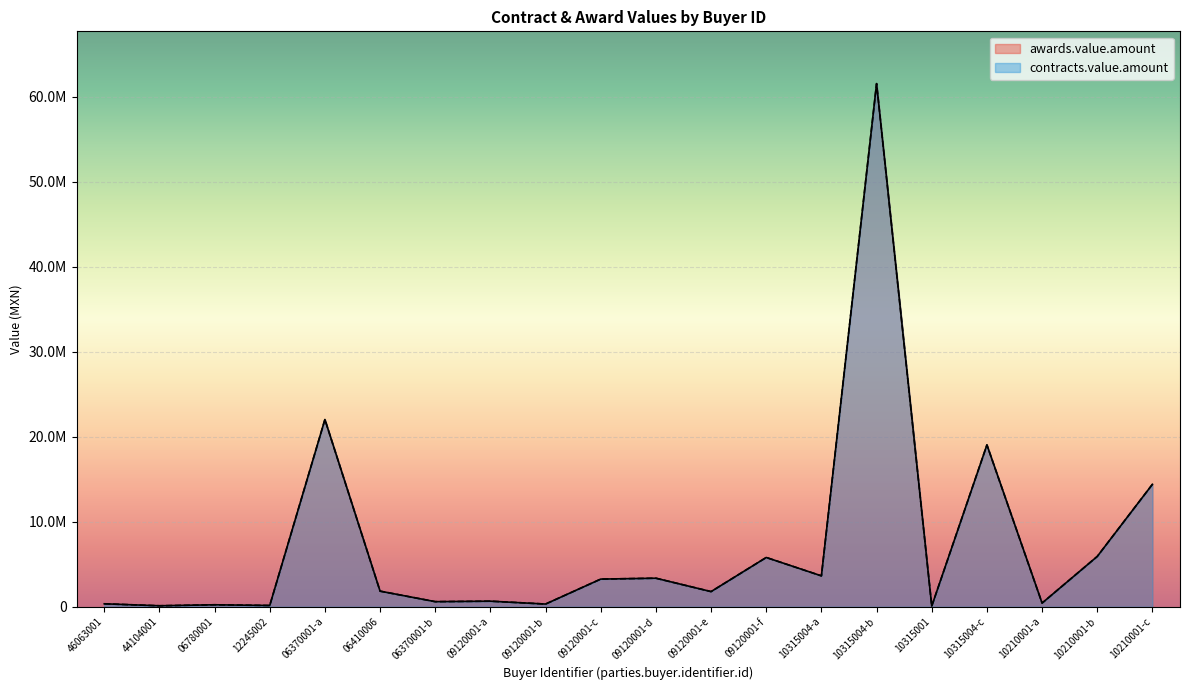

Which label corresponds to the smallest value in the chart?

10315001